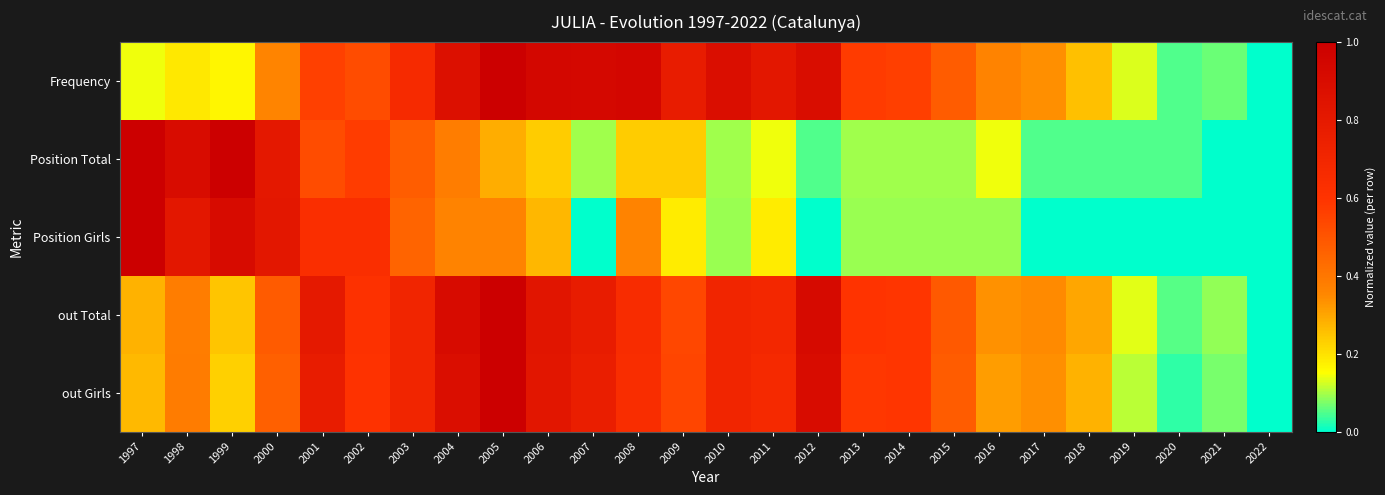

Which has a higher value, 2005 or 1998?

2005